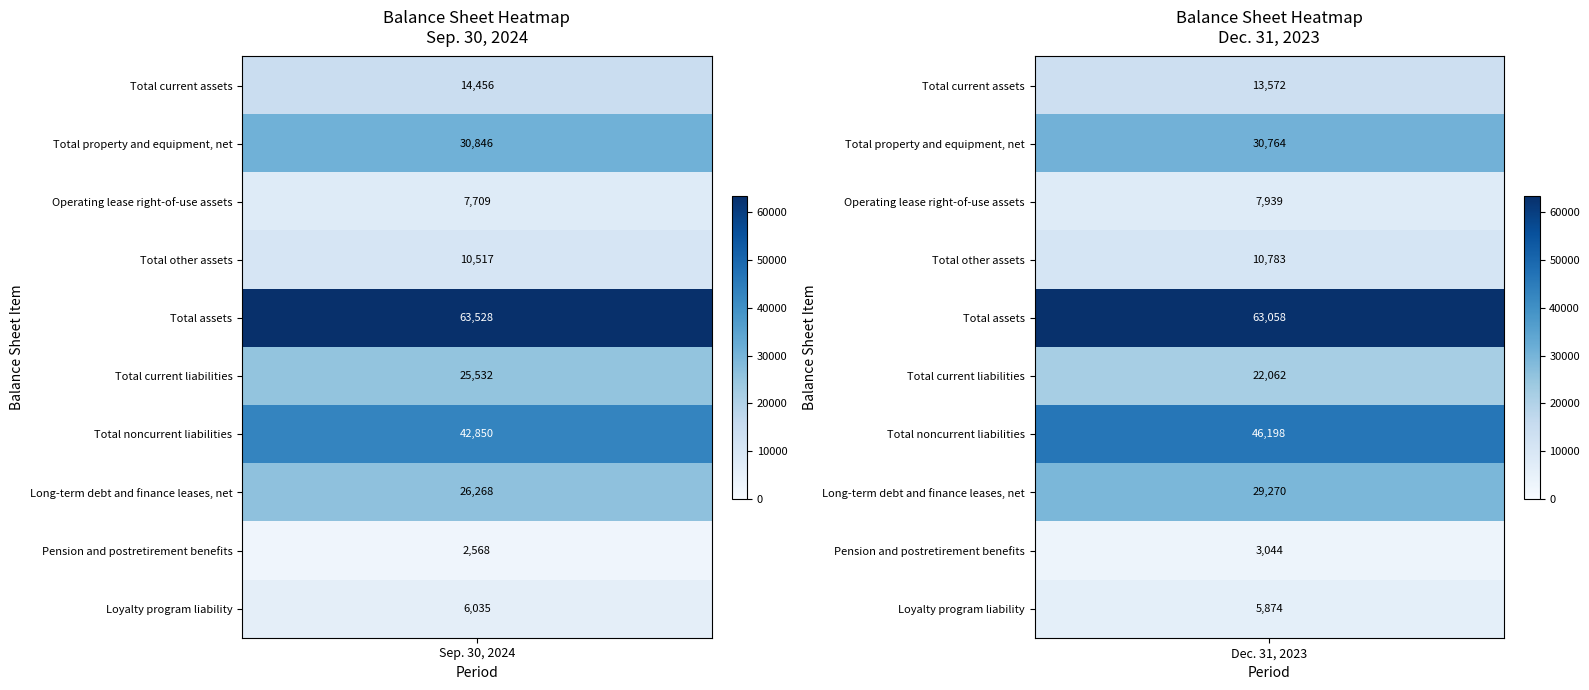

The Pension and postretirement benefits series shows 566 at 0. True or false?

False